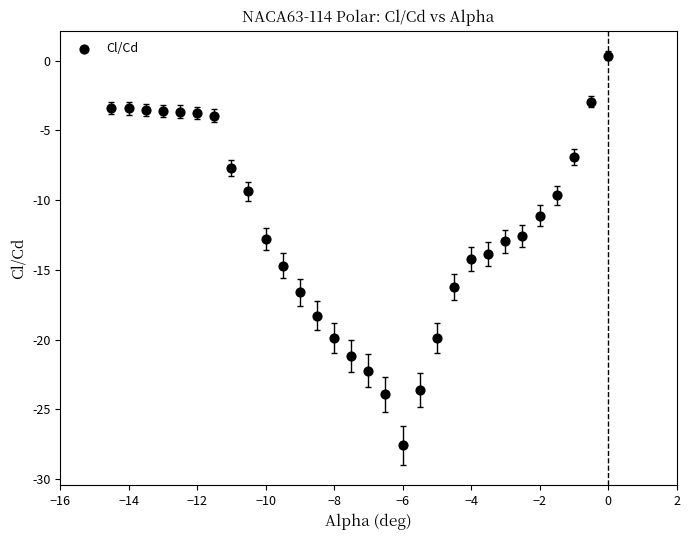

What is the range of Y values (max minus min)?

27.9